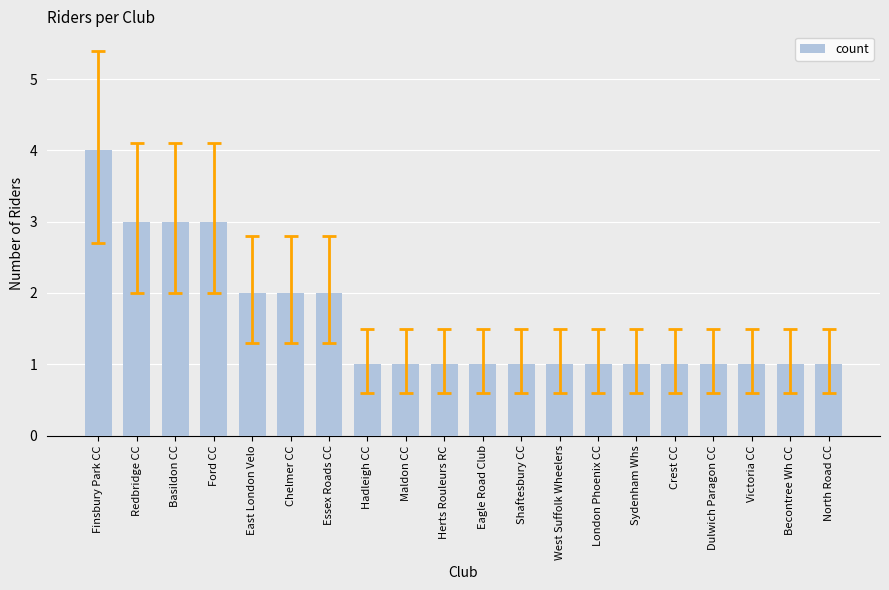

What is the sum of all values?

32